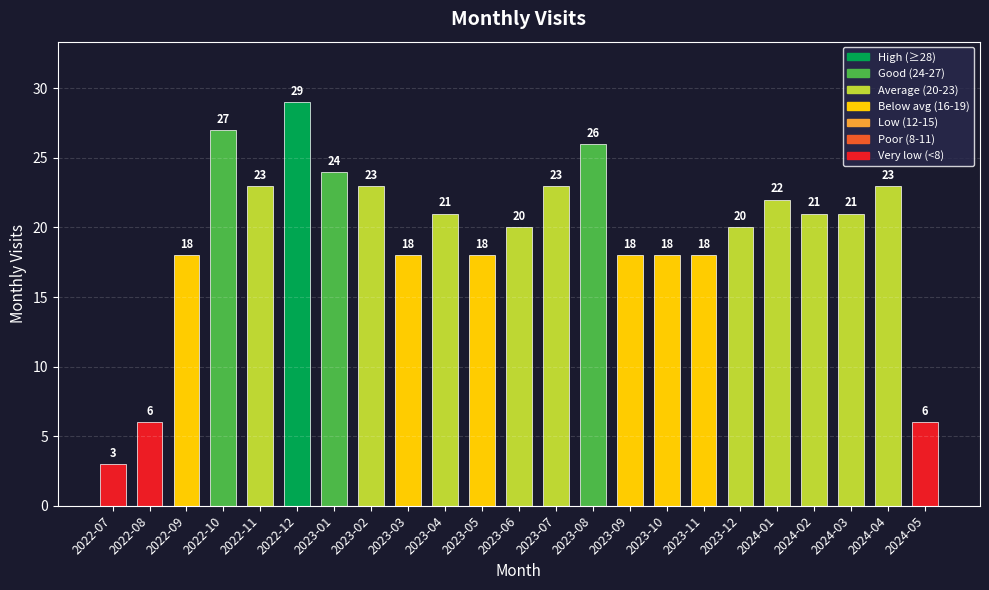

Between 2023-05 and 2024-05, which is larger?

2023-05